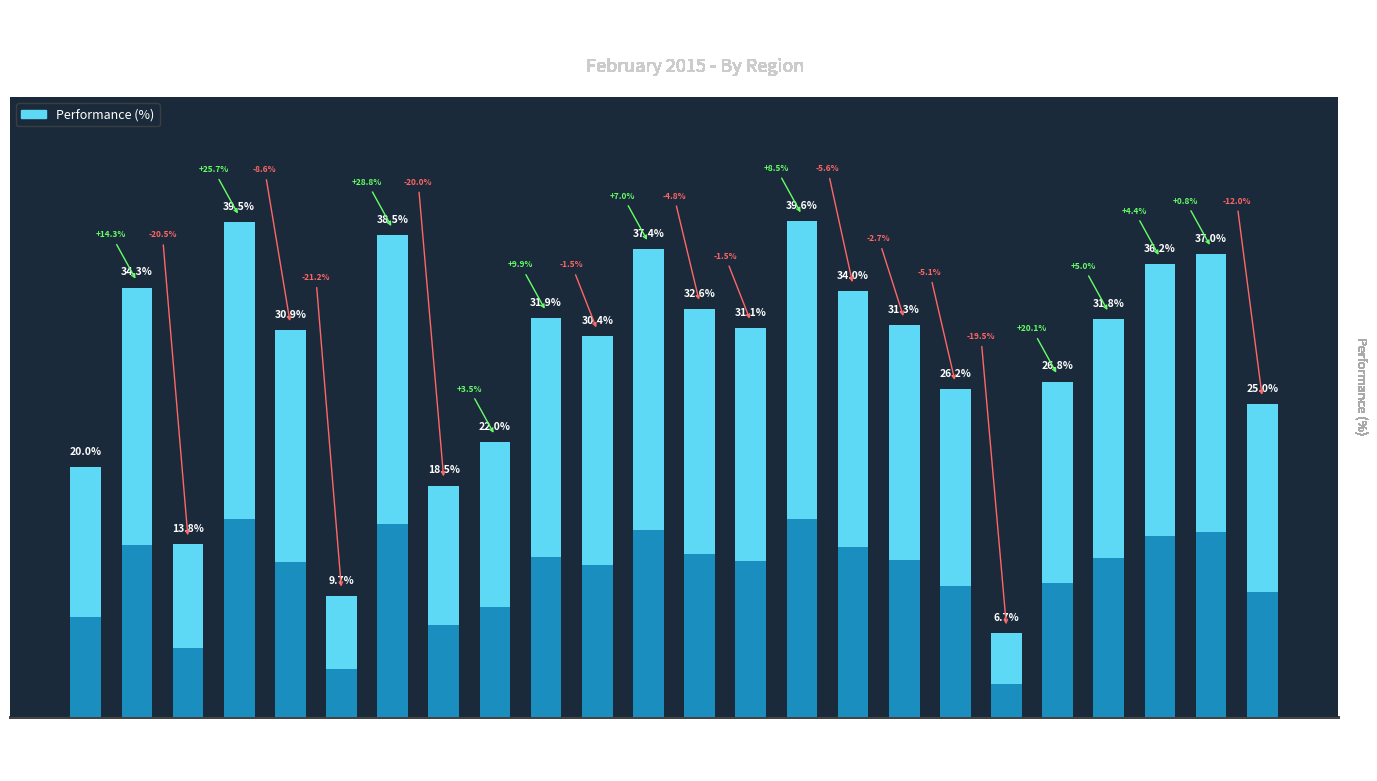

Approximately how many times larger is the value at 1 compared to 23?

0.5